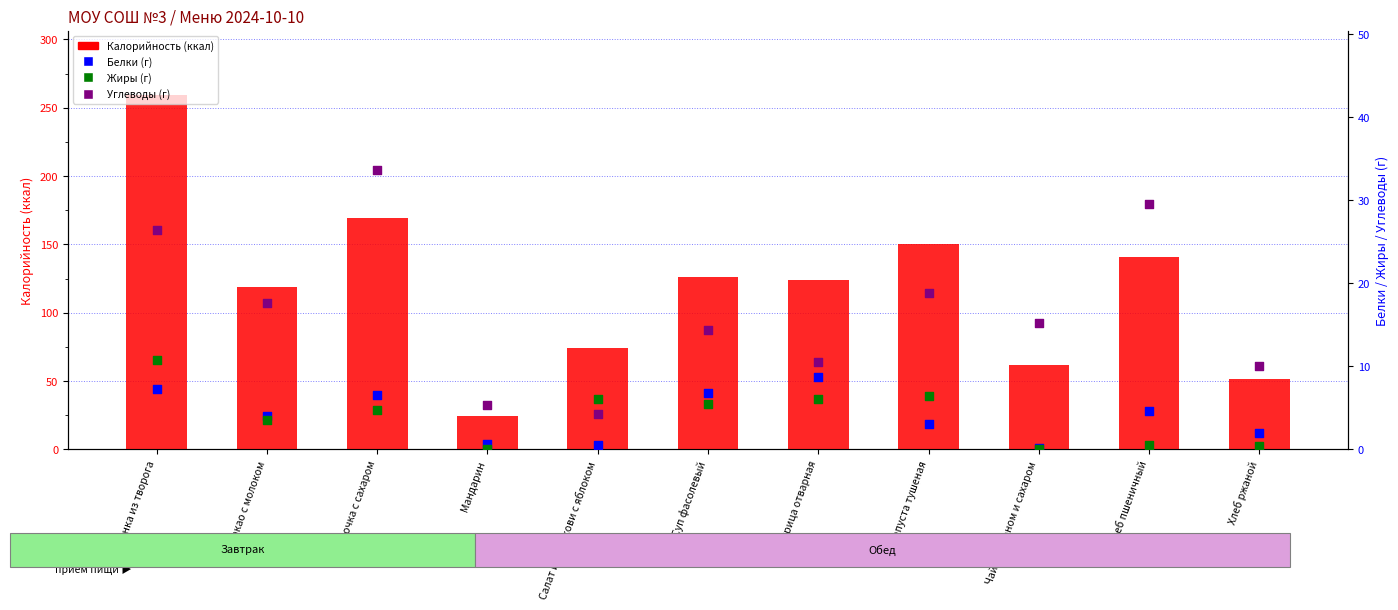

What is the total value across all series at Чай с лимоном и сахаром?

77.3